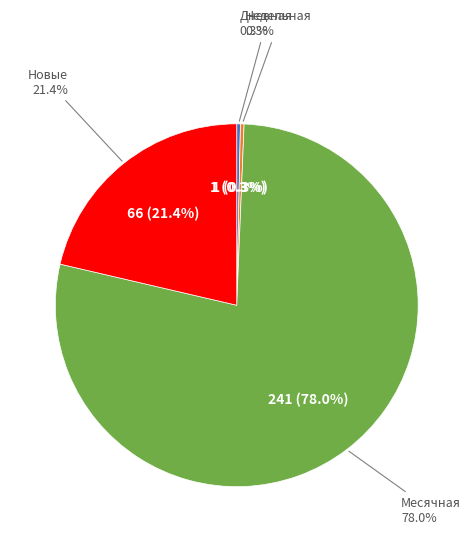

Is Активные the majority of the pie?

No